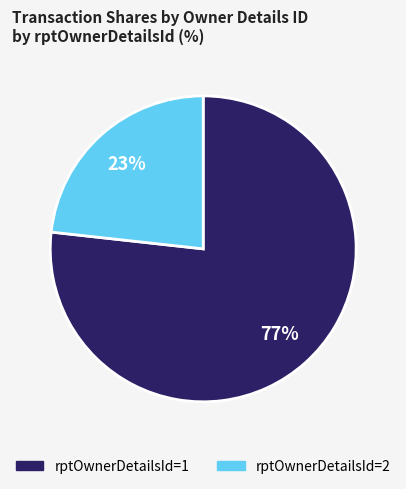

To the nearest percent, what is the difference between the largest and smallest slice percentages?

54%